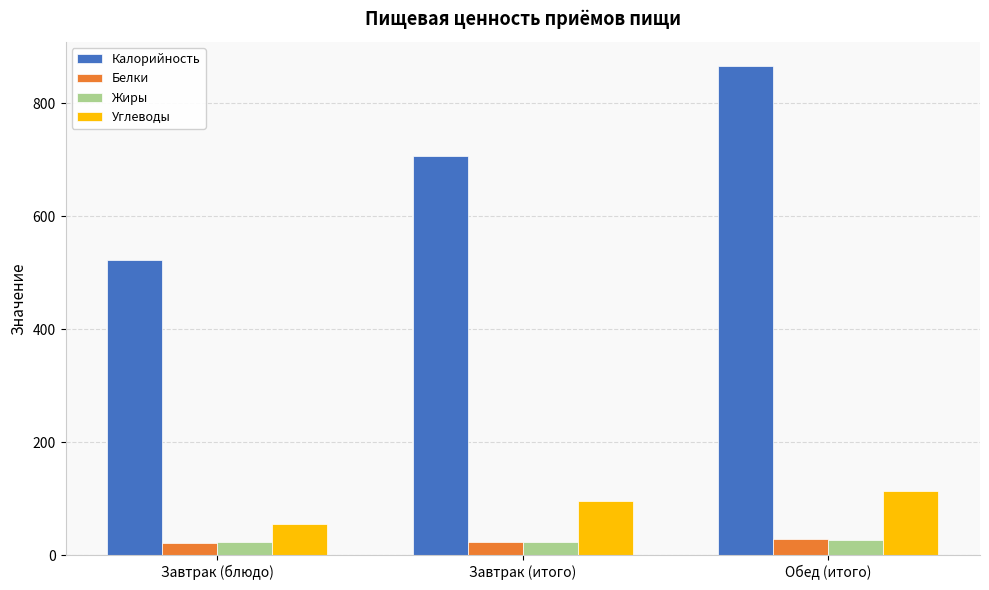

What is the value of the Белки bar at the 1st from the left?

21.4